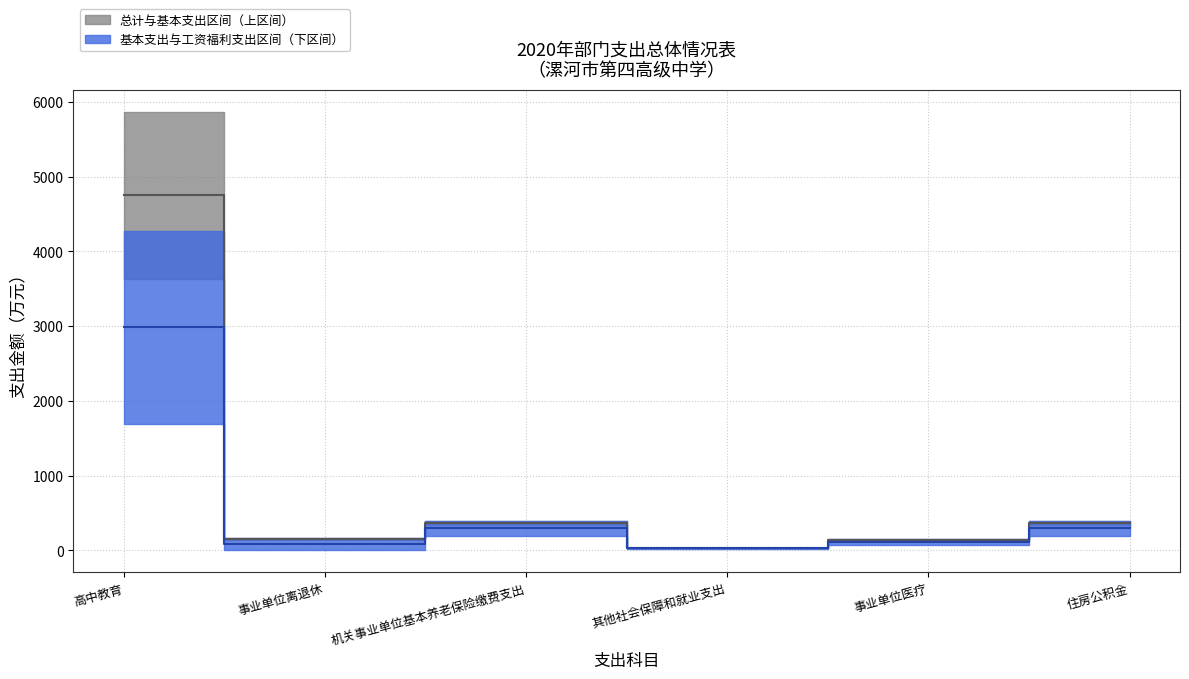

What is the difference between the highest and lowest values at 事业单位离退休?

162.4